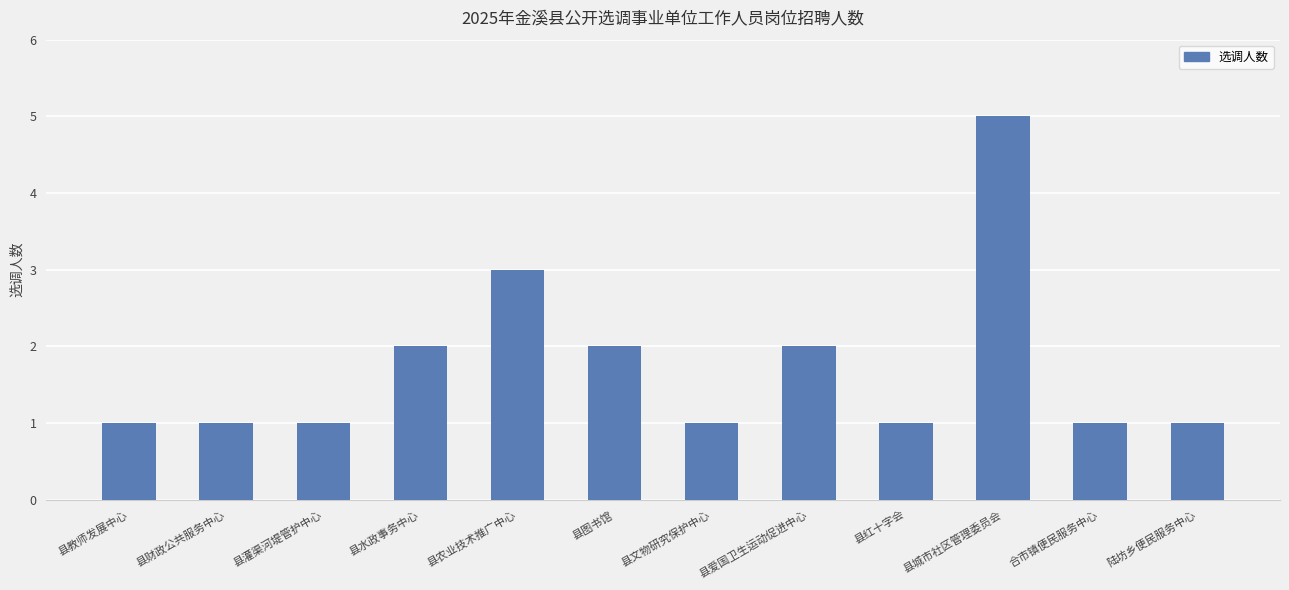

What position from the right is 县城市社区管理委员会?

3